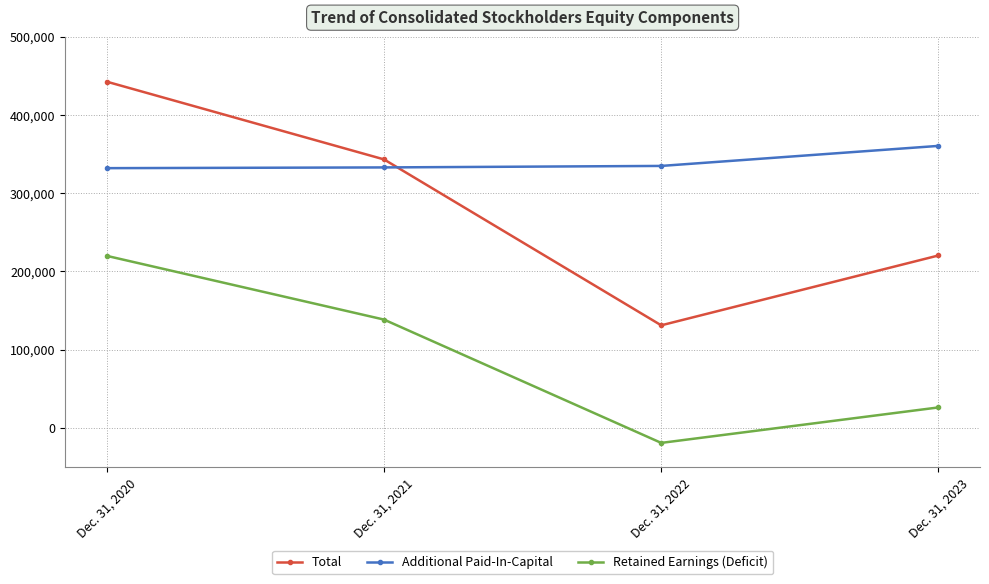

How many categories are shown in the chart?

4